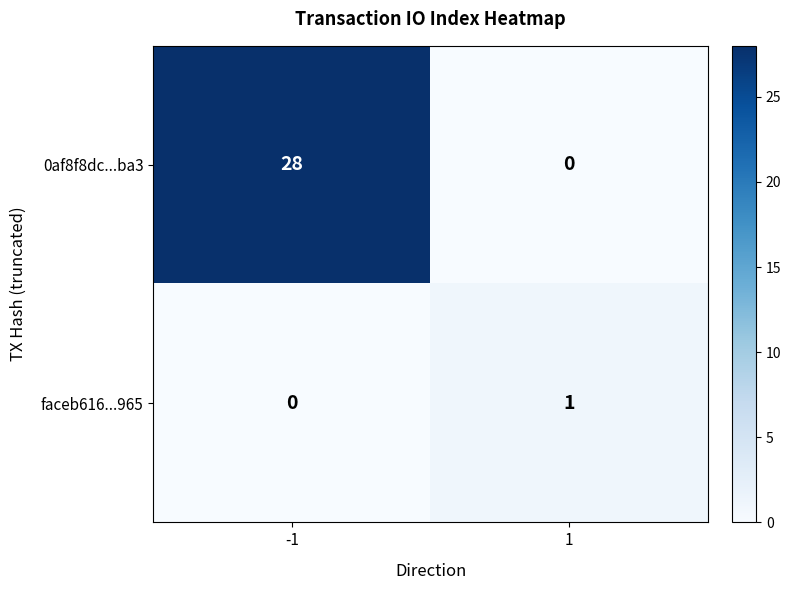

What is the difference between the 0af8f8dc...ba3 values at 1 and -1?

28